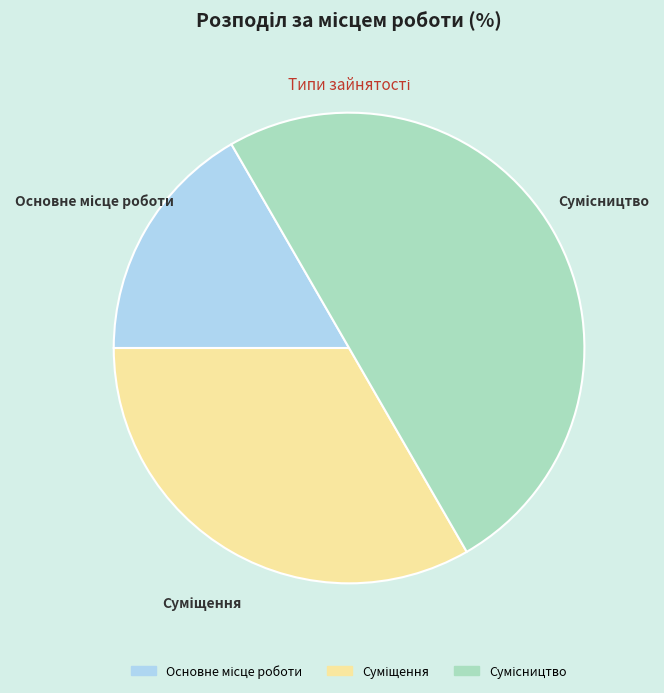

How many segments does this pie chart have?

3